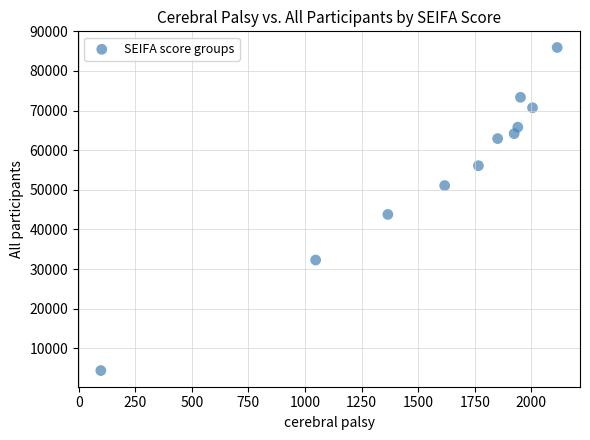

What Y value in the scatter plot is closest to 45149?

43784